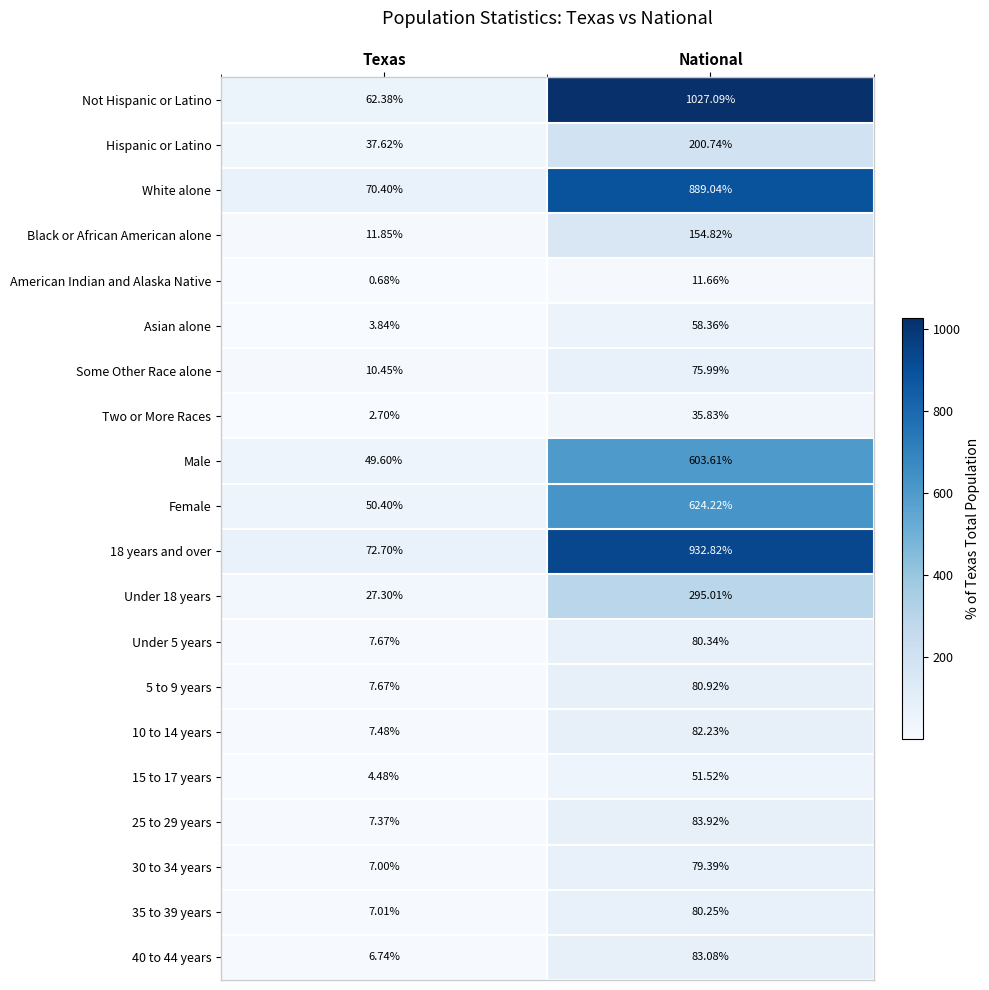

Which series has the largest total across all categories?

Not Hispanic or Latino